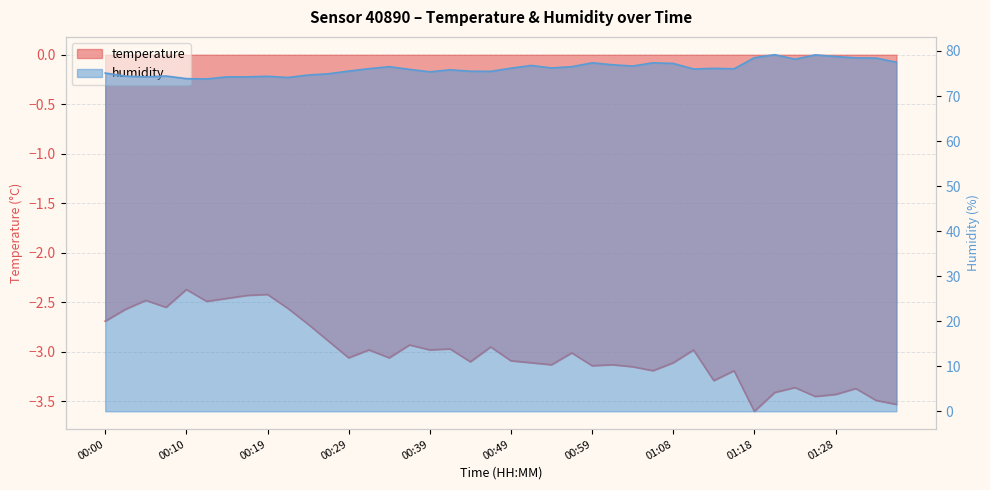

Count the number of data series in this chart.

2